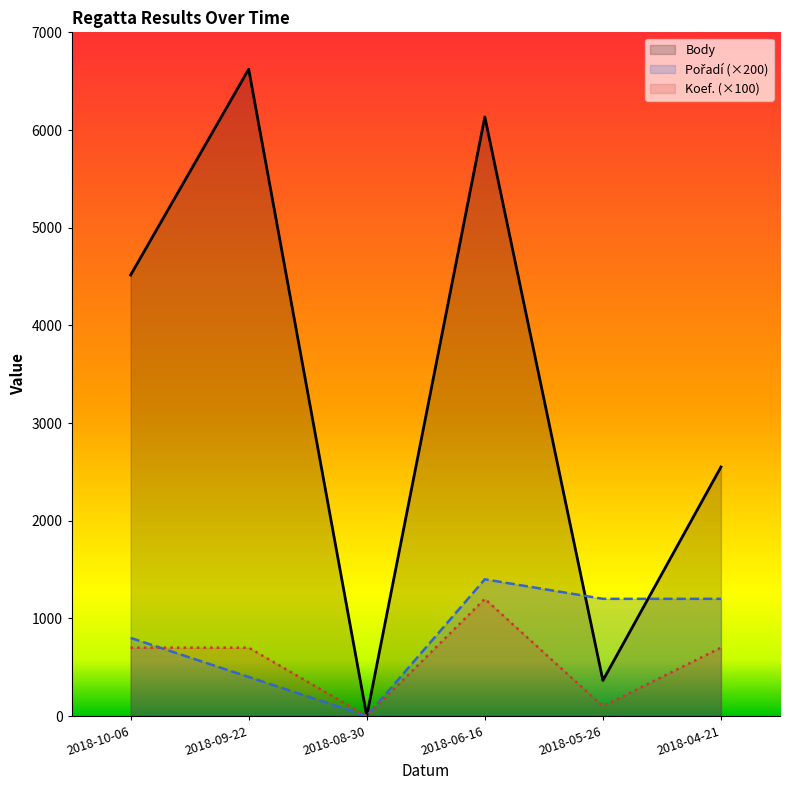

Which label corresponds to the largest value in the chart?

2018-09-22